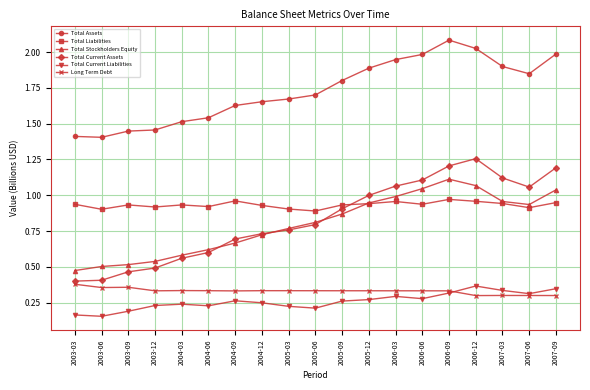

Rank the series at 2003-09 from highest to lowest value.

Total Assets, Total Liabilities, Total Stockholders Equity, Total Current Assets, Long Term Debt, Total Current Liabilities